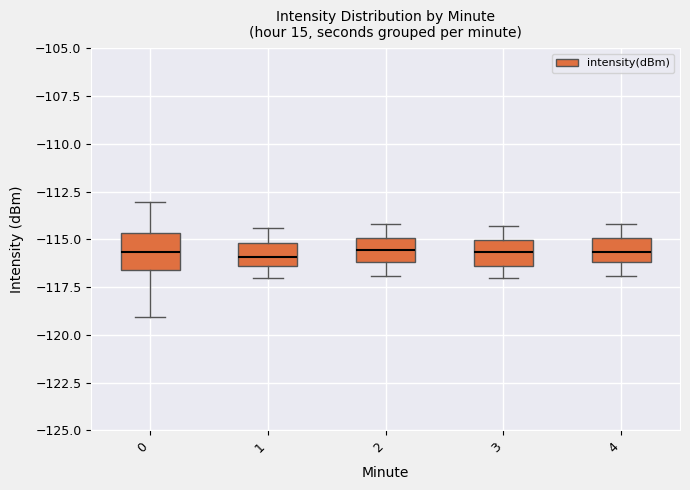

Reading left to right, transcribe this box plot: for each box, give where its median line is, the range the box spans, and where its two whiskers end, as read against the y-axis. The values are not printed on the chart, so give them approximately, as read against the axis.

0: median -115.5, box -116.5 to -114.5, whiskers -119.0 to -113.0
1: median -116.0, box -116.5 to -115.0, whiskers -117.0 to -114.5
2: median -115.5, box -116.0 to -115.0, whiskers -117.0 to -114.0
3: median -115.5, box -116.5 to -115.0, whiskers -117.0 to -114.5
4: median -115.5, box -116.0 to -115.0, whiskers -117.0 to -114.0